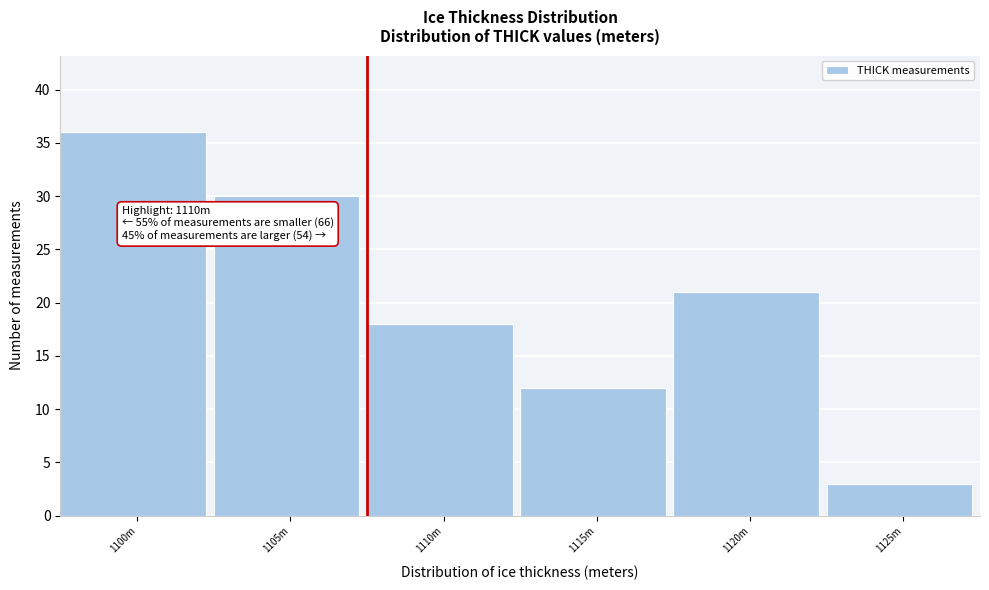

Reading left to right, what are all the values shown in this chart?

36	30	18	12	21	3